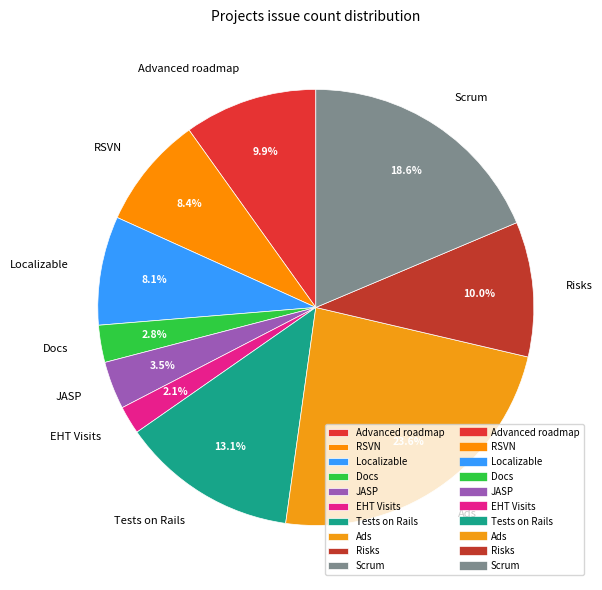

What percentage is NOT represented by EHT Visits?

97.9%